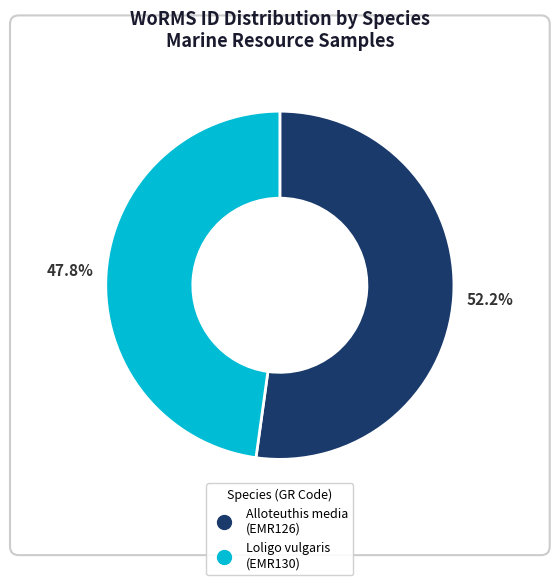

What is the smallest slice in the pie chart?

Loligo vulgaris (EMR130)